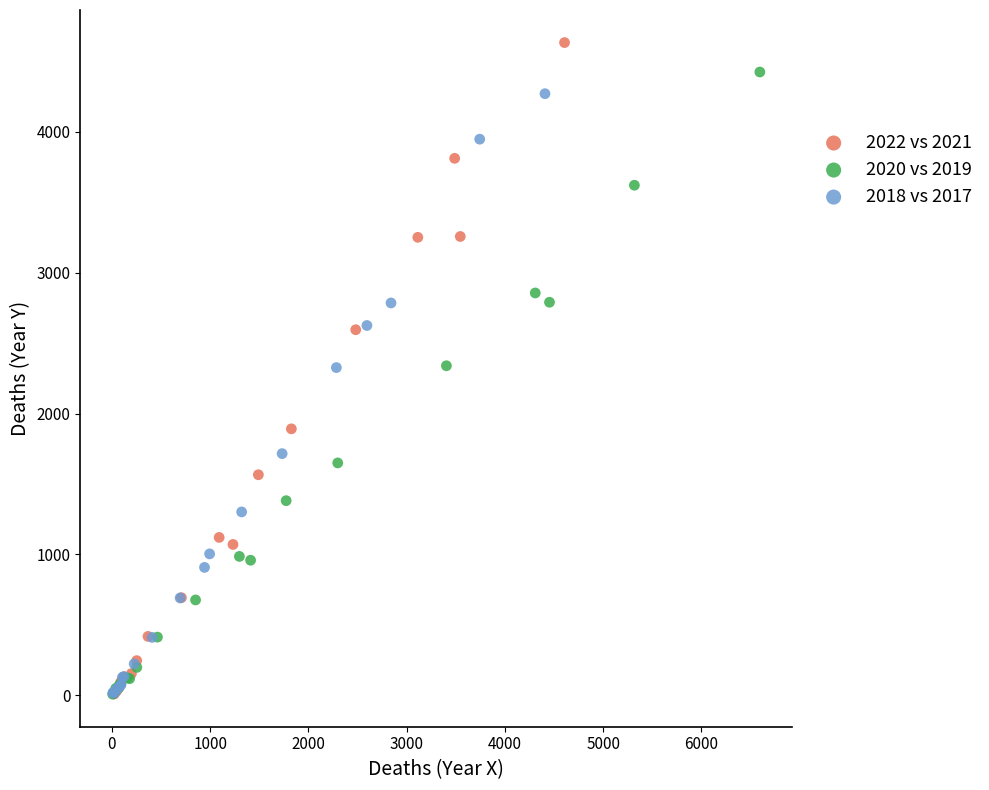

Which series contains the highest Y value?

2022 vs 2021